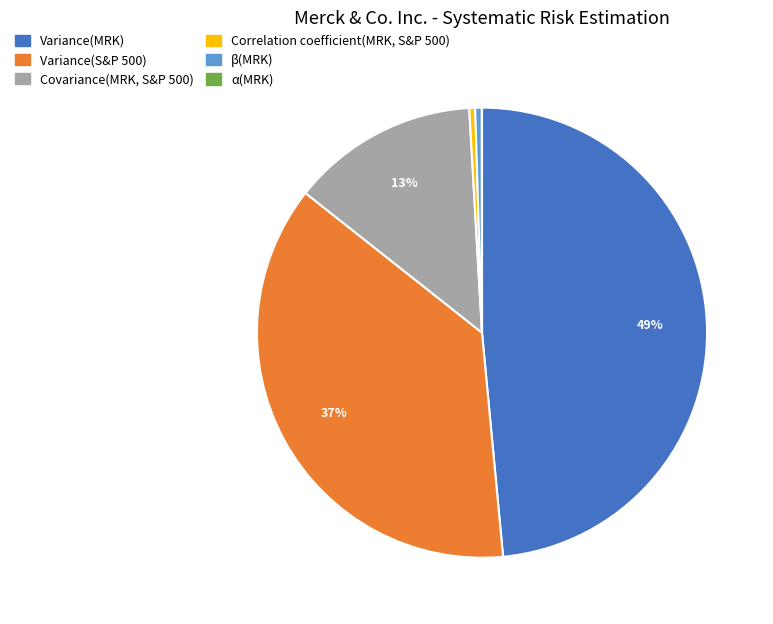

To the nearest percent, what is the average slice percentage?

17%